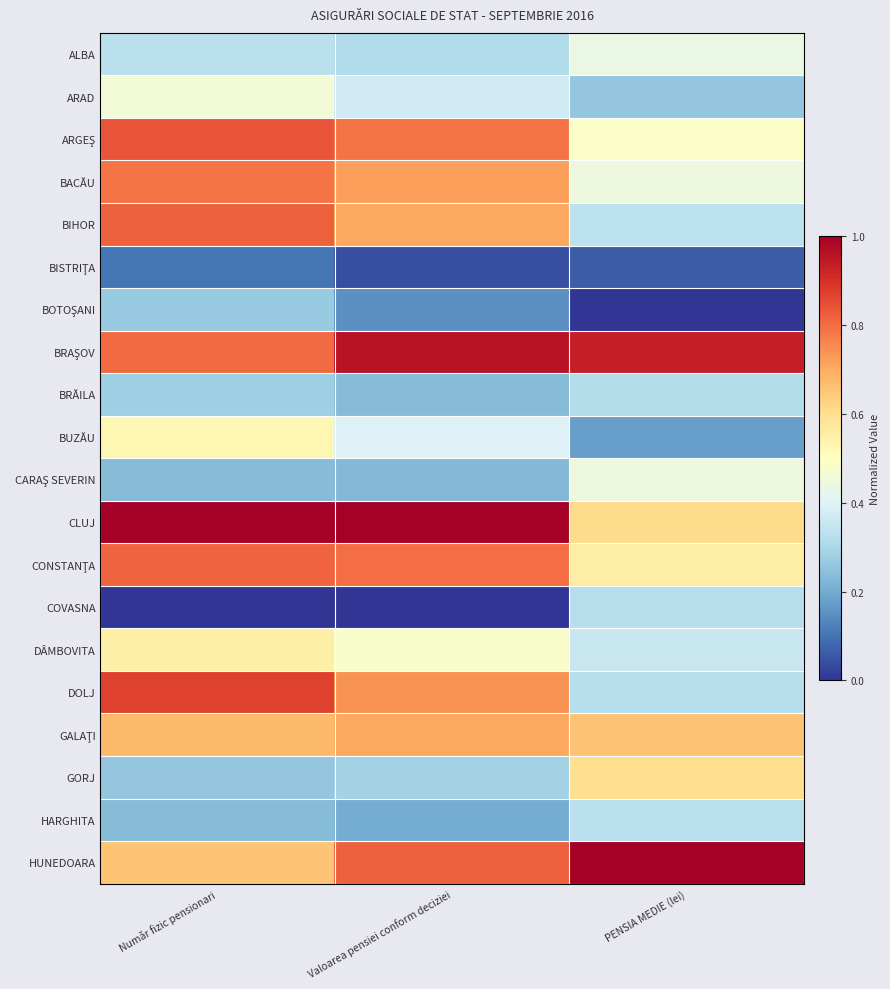

At PENSIA MEDIE (lei), list the series in order from largest to smallest.

HUNEDOARA, BRAŞOV, GALAŢI, CLUJ, GORJ, CONSTANŢA, ARGEŞ, CARAŞ SEVERIN, BACĂU, ALBA, DÂMBOVITA, BIHOR, HARGHITA, COVASNA, DOLJ, BRĂILA, ARAD, BUZĂU, BISTRIŢA, BOTOŞANI